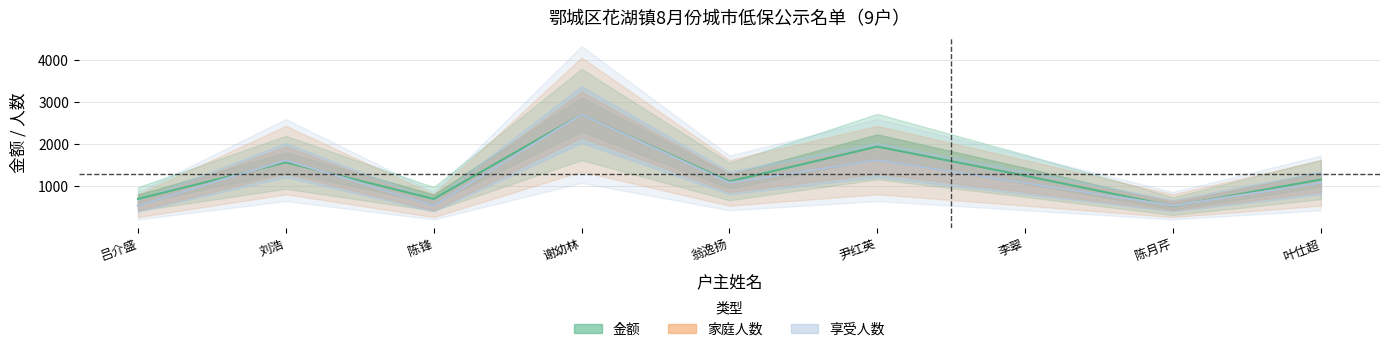

The 金额 series shows 1135 at 陈锋. True or false?

False